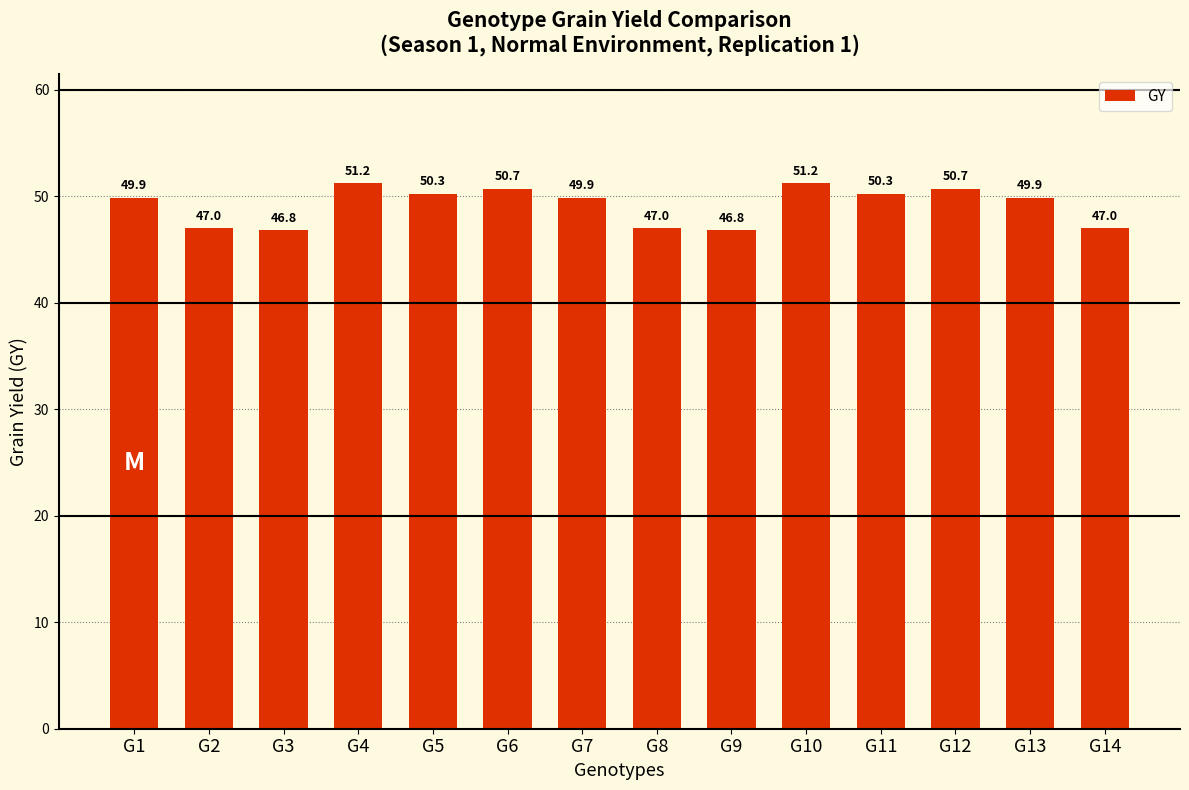

What is the value of the 11th bar from the left?

50.3